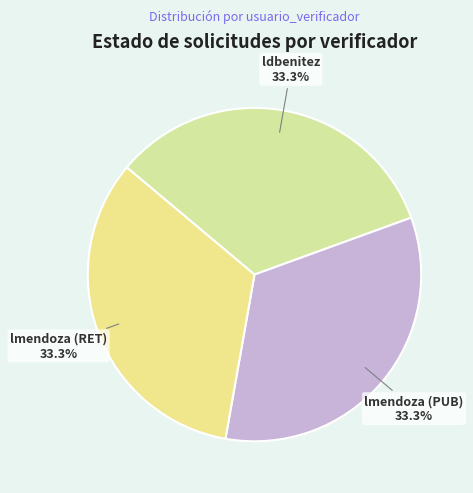

What percentage is the ldbenitez slice, to the nearest percent?

33%